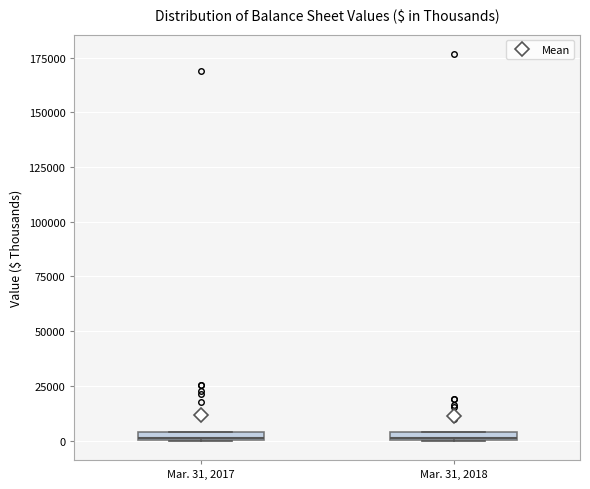

Where is the upper edge of the box for Mar. 31, 2018 on the y-axis? The values are not printed on the chart, so give them approximately, as read against the axis.

5000